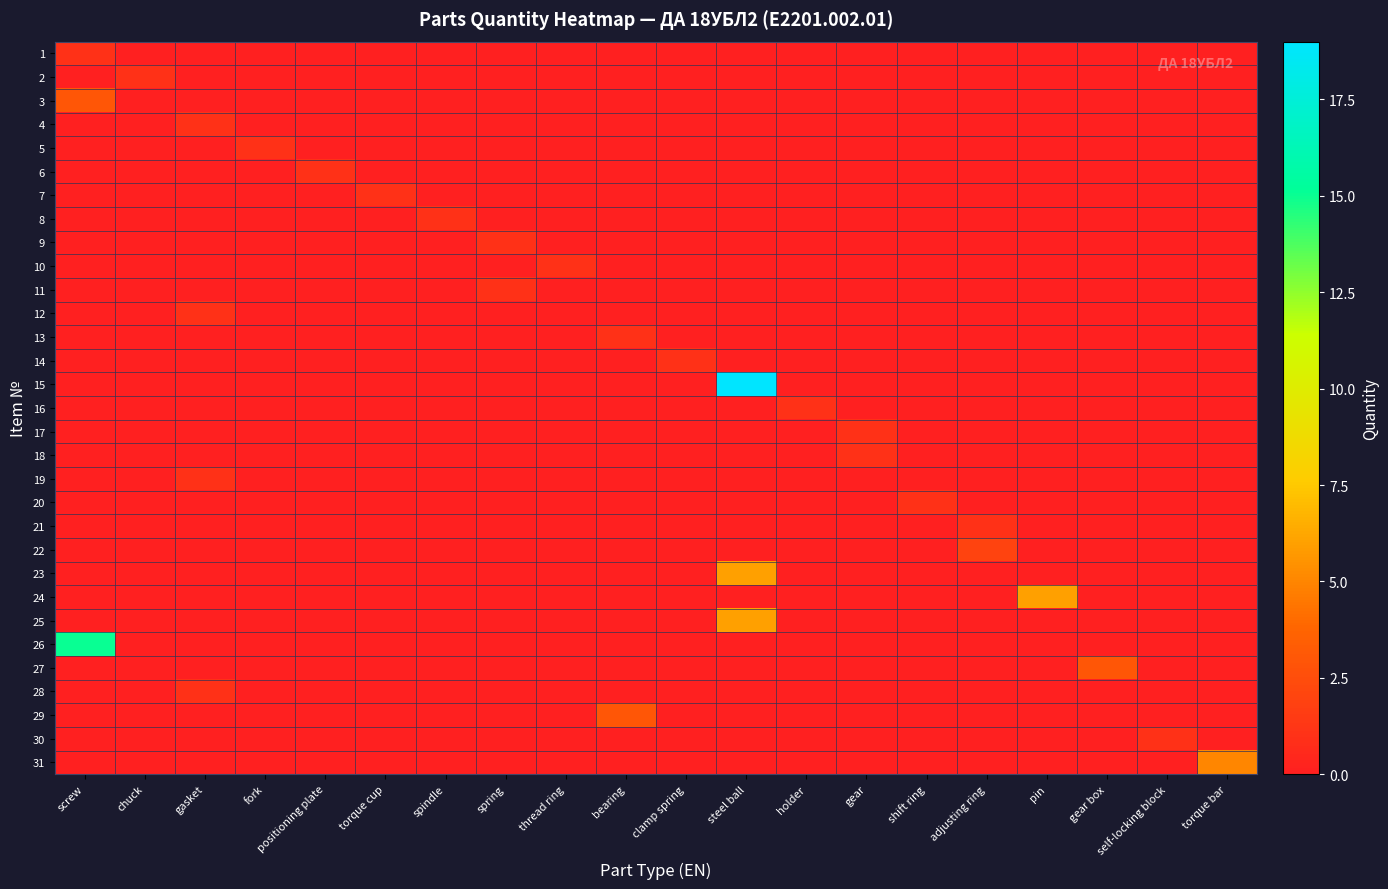

What is the difference between the highest and lowest values at fork?

1